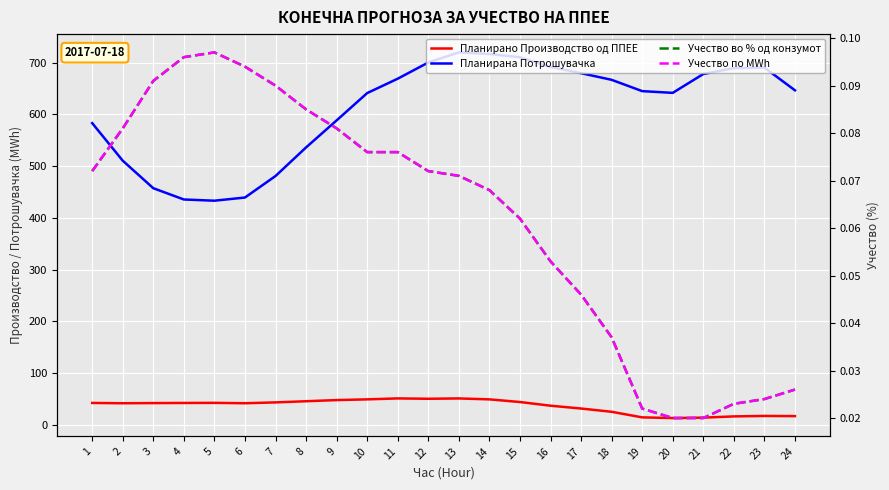

Where is Учество во % од конзумот nearest to the value 0?

20